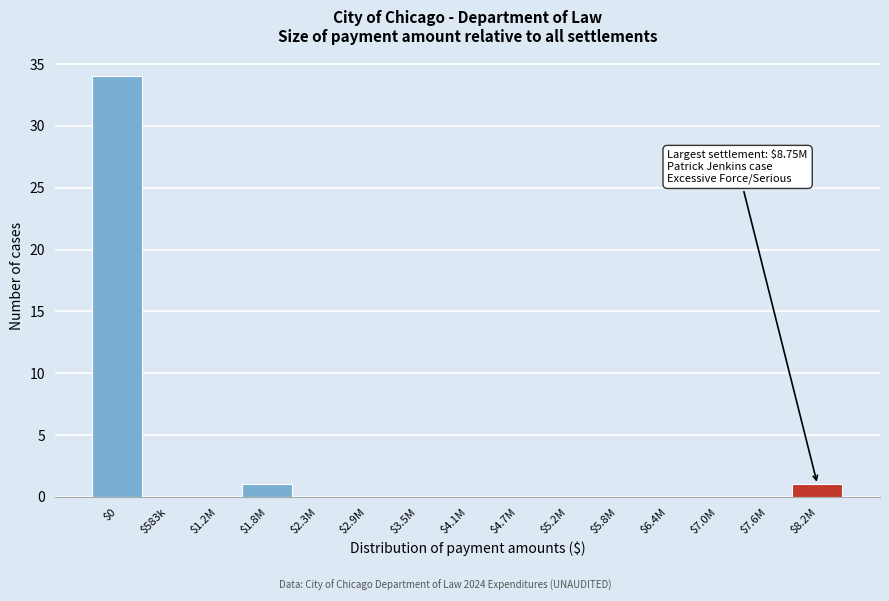

What is the maximum value shown in the chart?

34